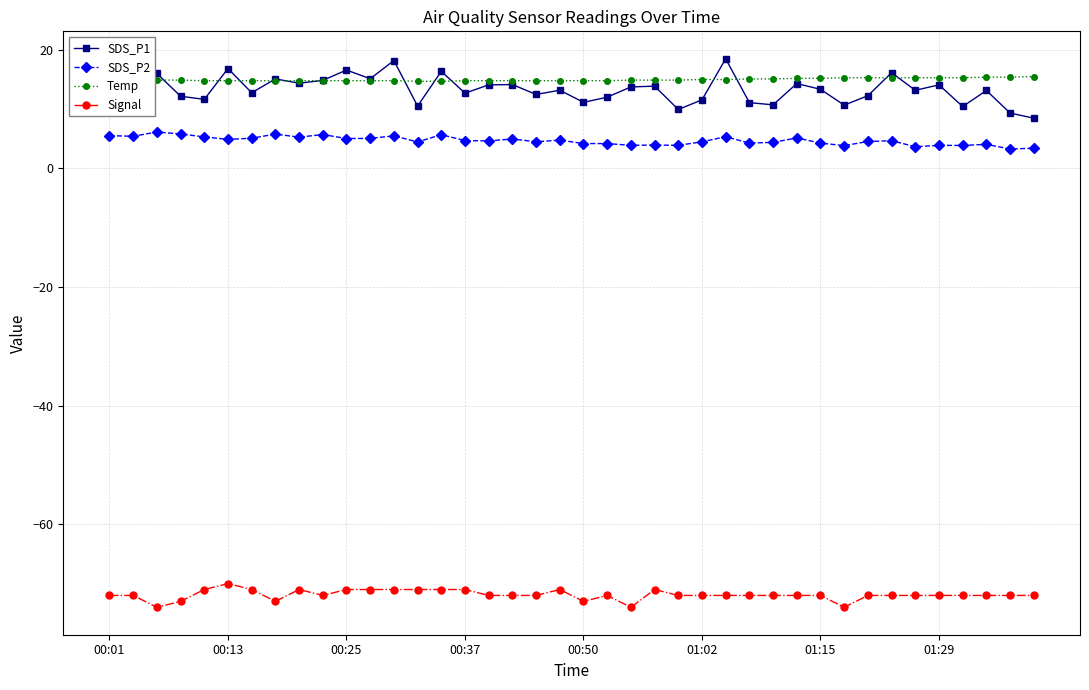

How many lines are shown in the chart?

4